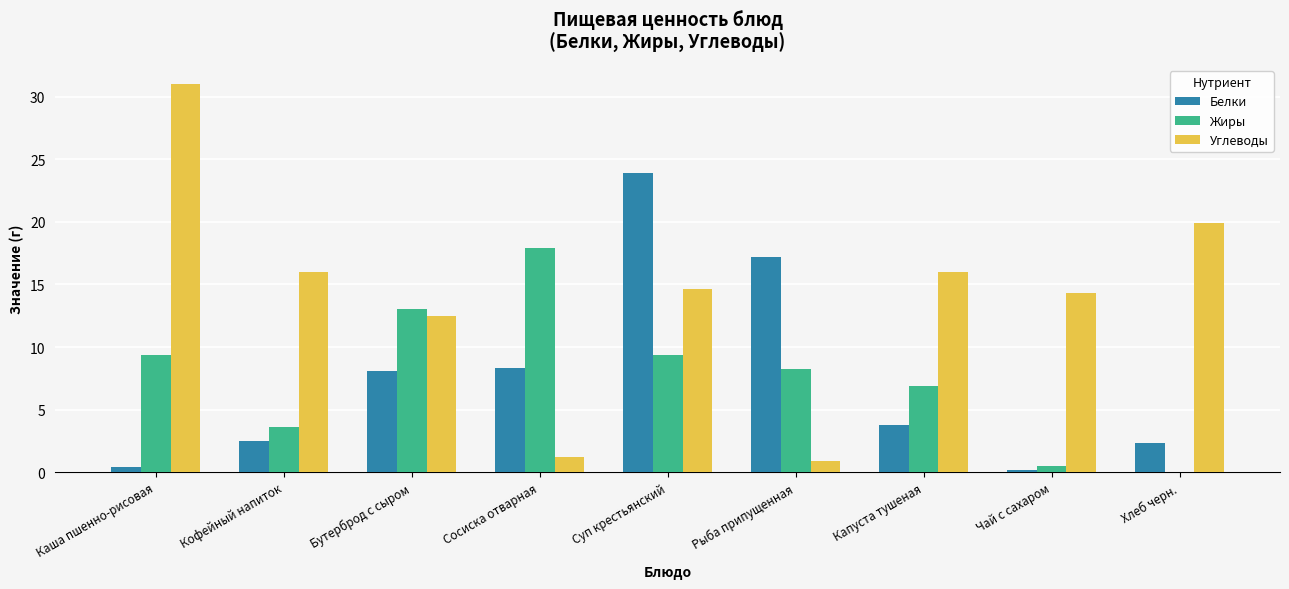

Between Кофейный напиток and Бутерброд с сыром, which series saw the biggest shift?

Жиры